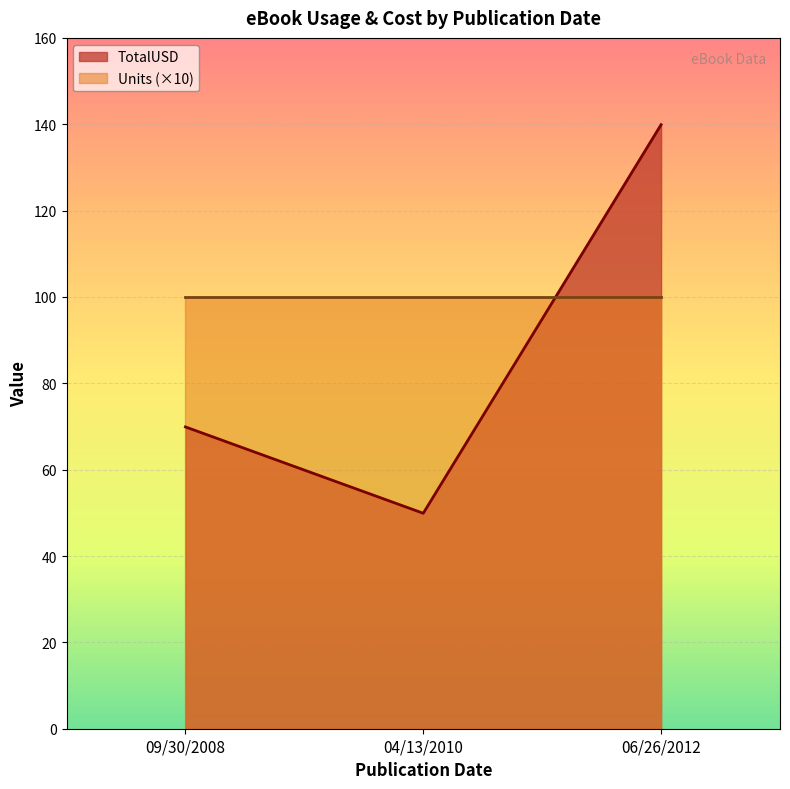

Reading right to left, what are all the values shown in this chart?

TotalUSD: 04/13/2010=49.9	06/26/2012=139.9	09/30/2008=69.9
Units: 04/13/2010=10.0	06/26/2012=10.0	09/30/2008=10.0